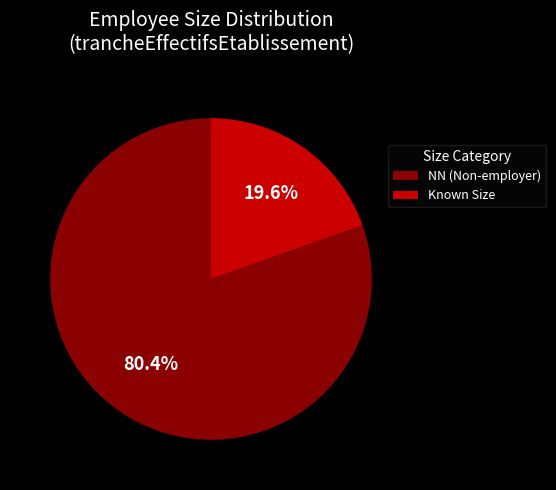

Which category has the smallest portion of the pie?

Known Size